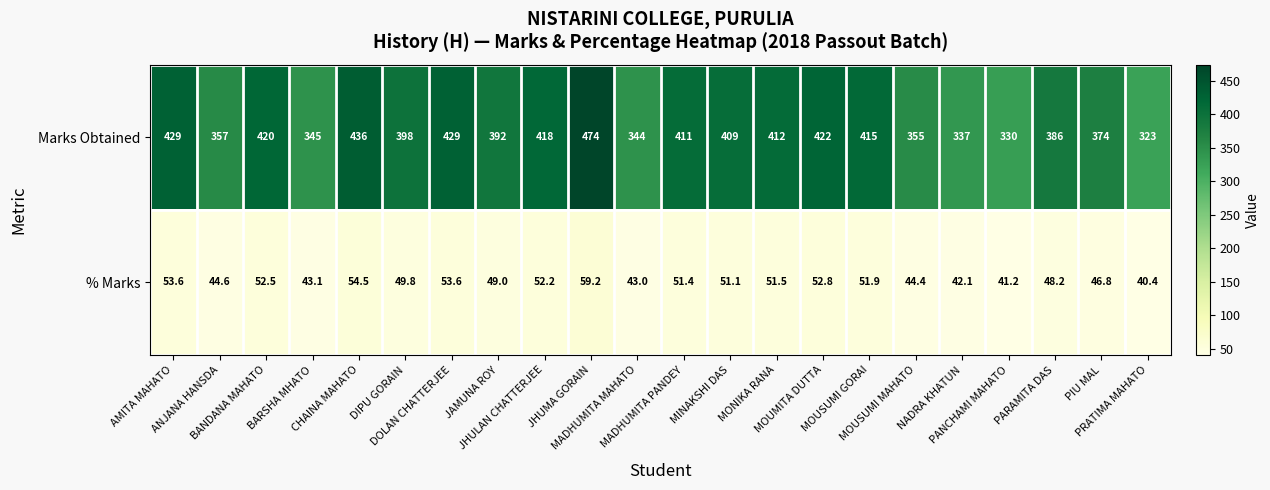

At how many categories does at least one series exceed 283?

22